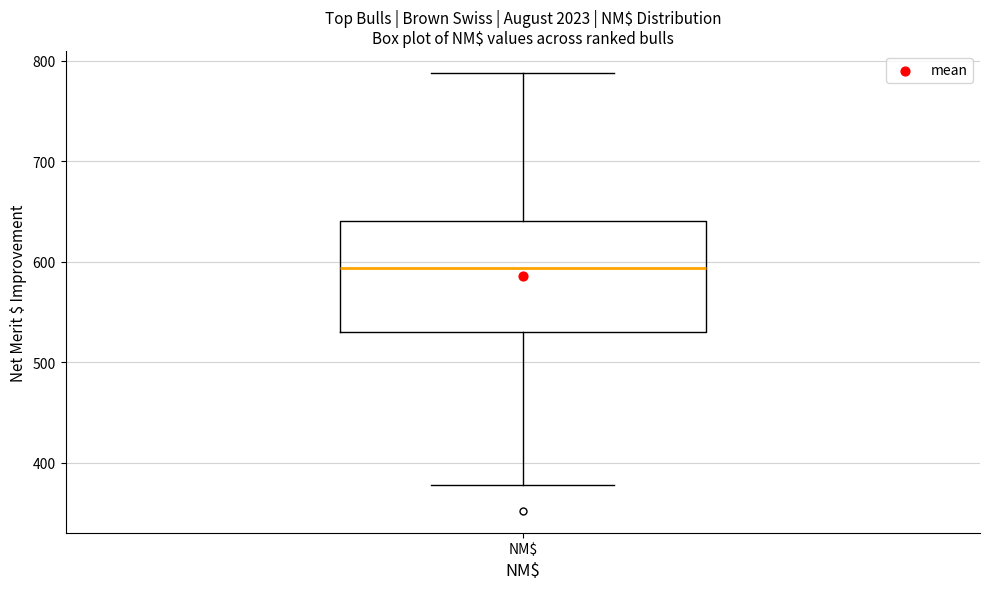

Read this box plot against the y-axis: the position of the median line, the range covered by the box, and the ends of both whiskers. The values are not printed on the chart, so give them approximately, as read against the axis.

median 590, box 530 to 640, whiskers 380 to 790